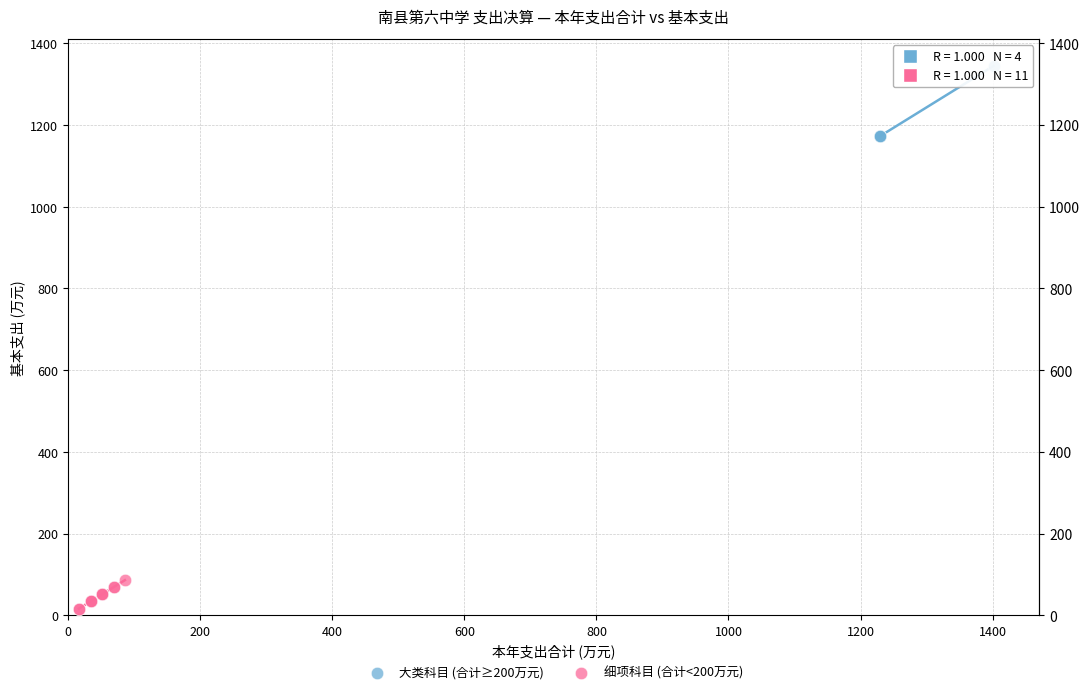

Which series contains the lowest Y value?

细项科目 (合计<200万元)